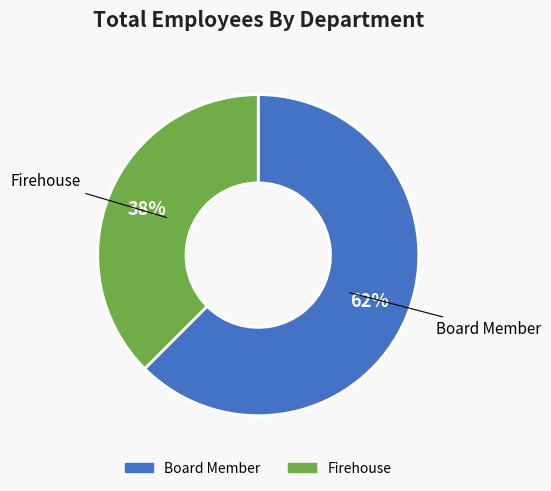

Which category has the biggest portion of the pie?

Board Member